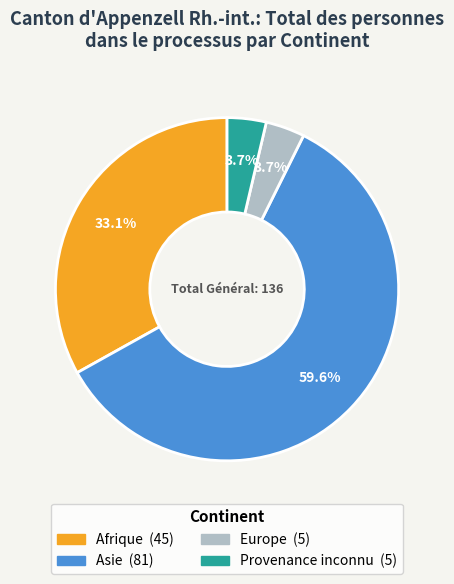

True or false: Provenance inconnu accounts for 4% of the total.

True